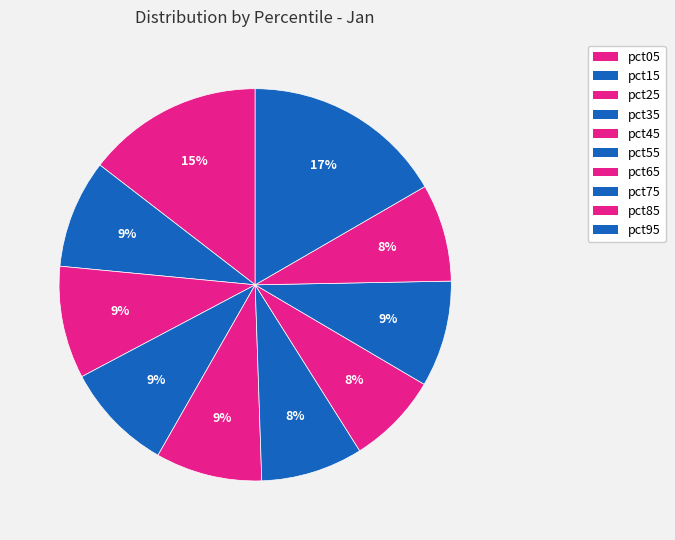

Rank the categories by value from lowest to highest.

pct65, pct85, pct55, pct75, pct45, pct15, pct35, pct25, pct05, pct95